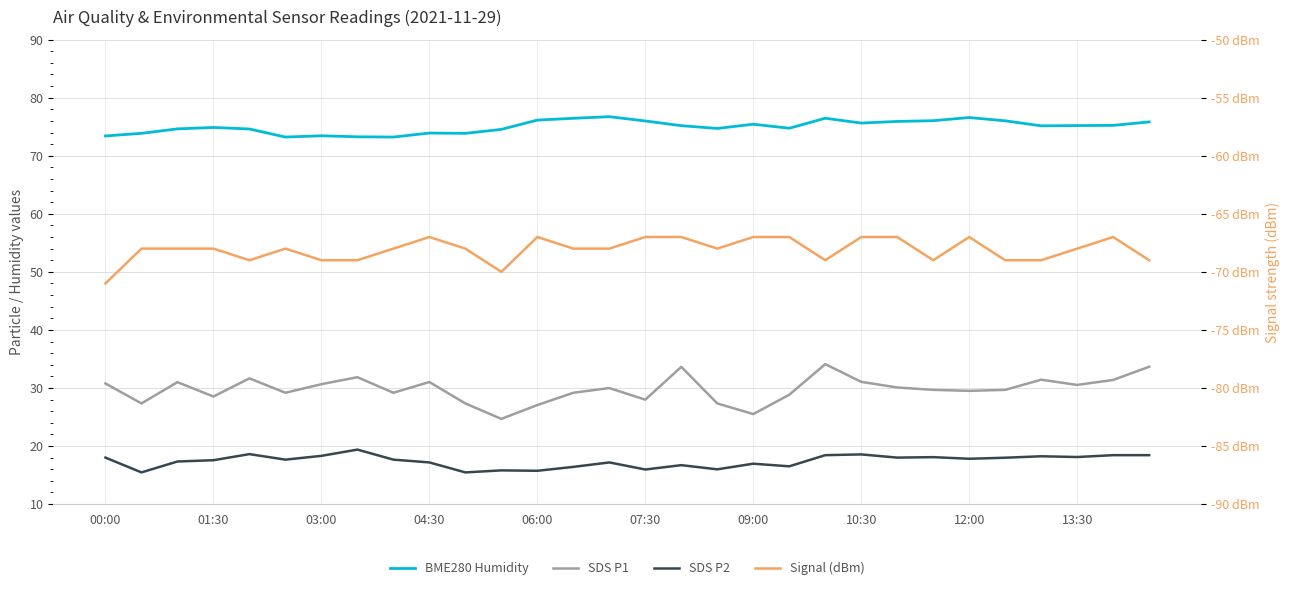

True or false: Signal (dBm) and SDS P2 cross at least once.

False